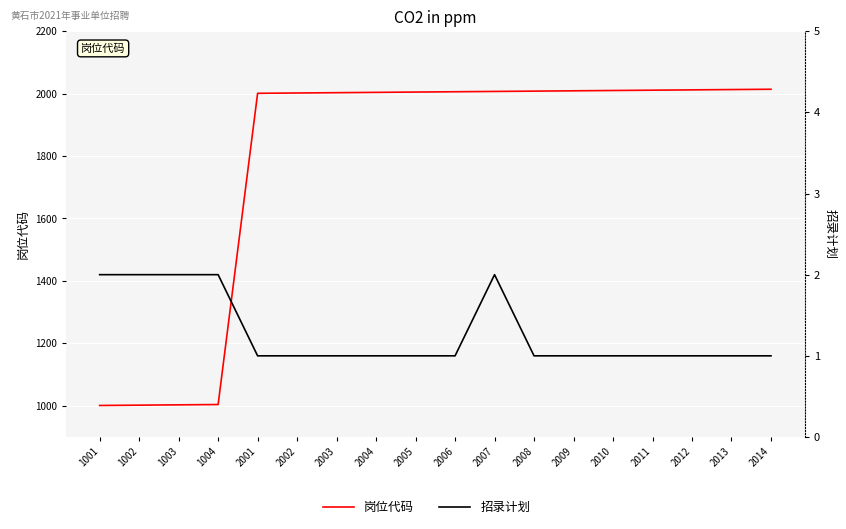

Which series has the largest total across all categories?

岗位代码